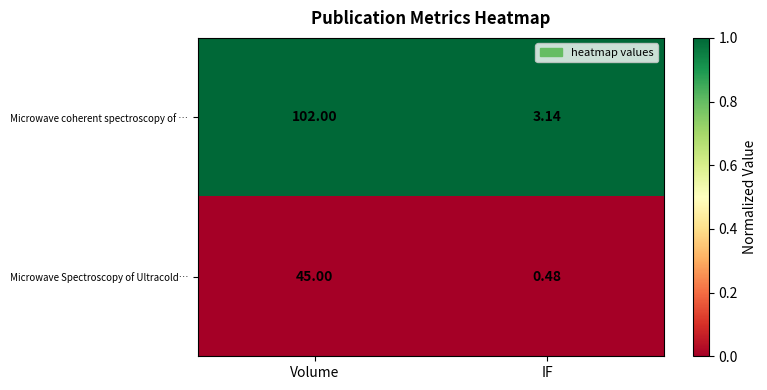

What is the total value across all series at IF?

3.6